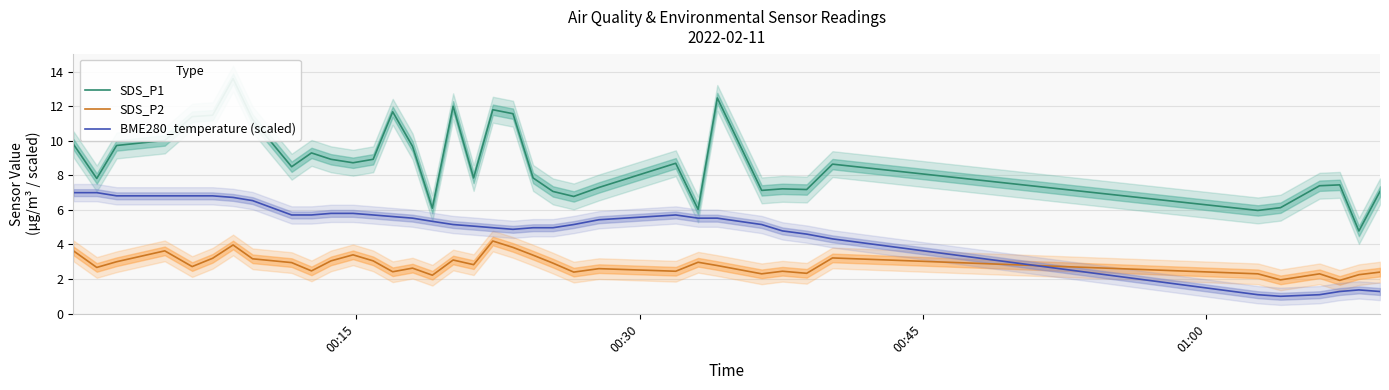

Reading right to left, transcribe all the data shown in this chart.

SDS_P1: 7.1	4.8	7.5	7.4	6.1	6.0	8.7	7.2	7.2	7.1	12.5	6.0	8.7	7.3	6.8	7.1	7.8	11.6	11.8	7.8	12.0	6.1	9.7	11.7	8.9	8.7	8.9	9.3	8.5	11.2	13.6	11.5	11.4	10.0	9.7	7.8	9.8
SDS_P2: 2.4	2.2	1.9	2.3	1.9	2.3	3.2	2.3	2.5	2.3	2.8	3.0	2.5	2.6	2.4	2.9	3.4	3.8	4.2	2.8	3.1	2.2	2.6	2.4	3.0	3.4	3.0	2.5	3.0	3.2	4.0	3.2	2.7	3.6	3.0	2.7	3.6
BME280_temperature (scaled): 1.3	1.4	1.3	1.1	1.0	1.1	4.3	4.6	4.8	5.2	5.5	5.5	5.7	5.4	5.2	5.0	5.0	4.9	5.0	5.1	5.2	5.3	5.5	5.6	5.7	5.8	5.8	5.7	5.7	6.5	6.7	6.8	6.8	6.8	6.8	7.0	7.0